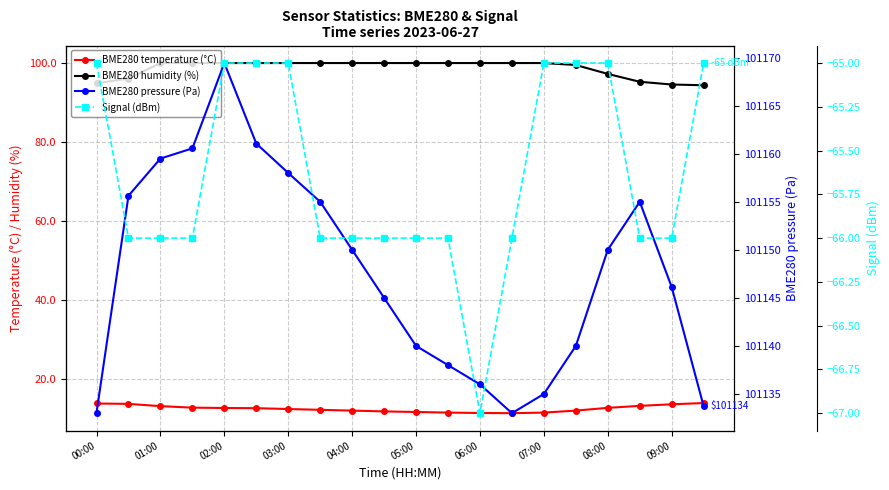

List the series in order of their peak value, highest first.

BME280 pressure (Pa), BME280 humidity (%), BME280 temperature (°C), Signal (dBm)